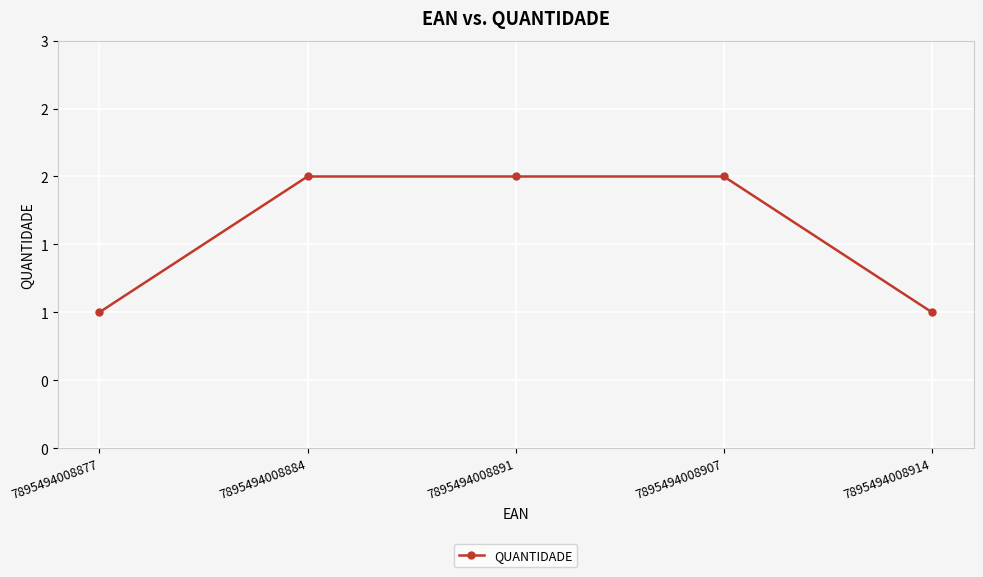

What is the value of the 2nd point from the left?

2